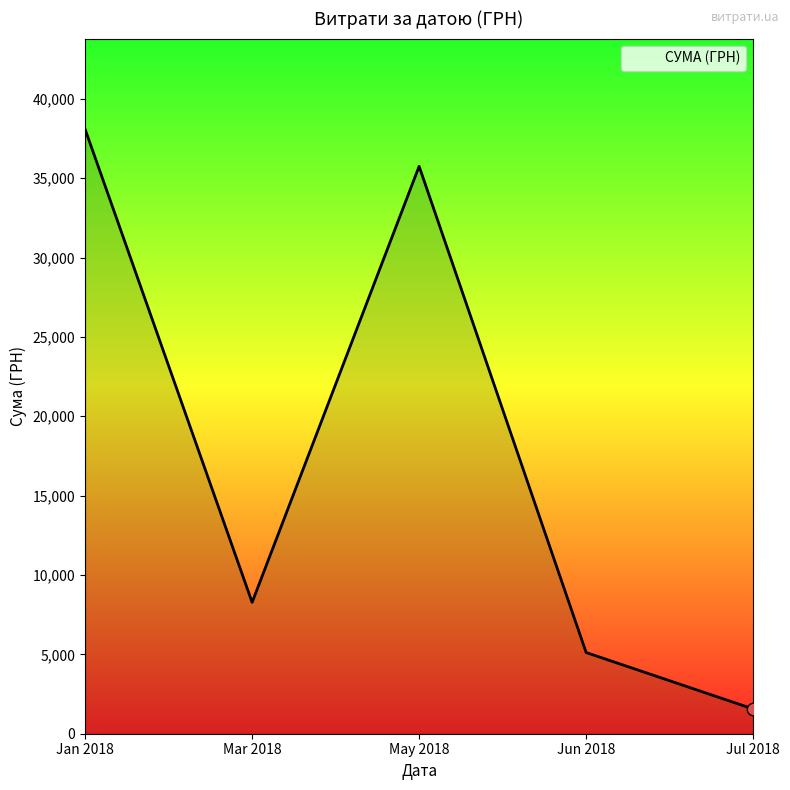

What is the ratio of the value at Mar 2018 to the value at Jun 2018?

1.6